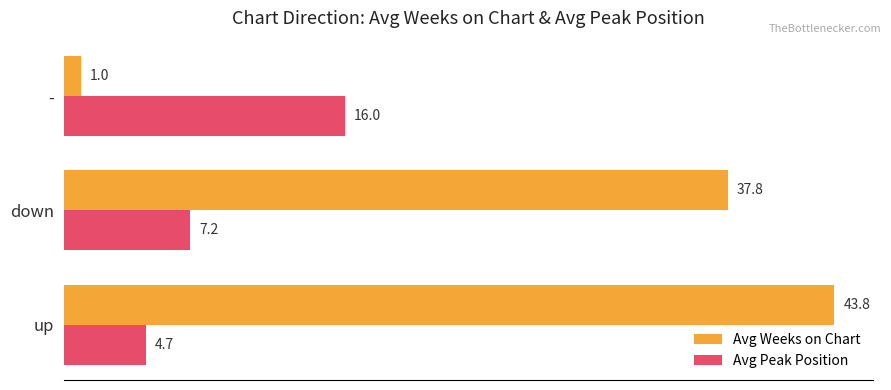

What is the sum of all Avg Weeks on Chart values?

82.6